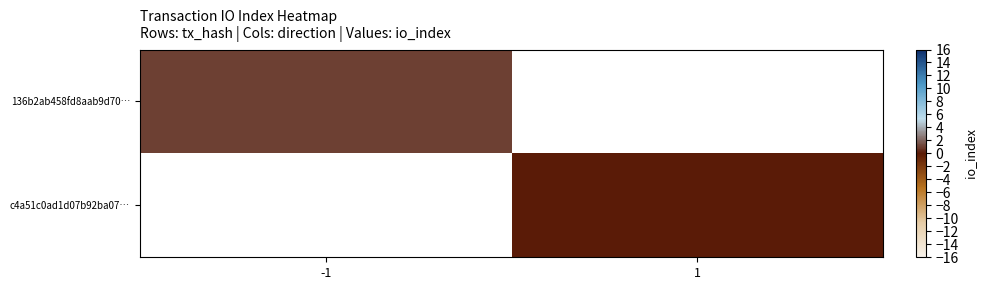

Which series has the widest spread of values?

136b2ab458fd8aab9d70…